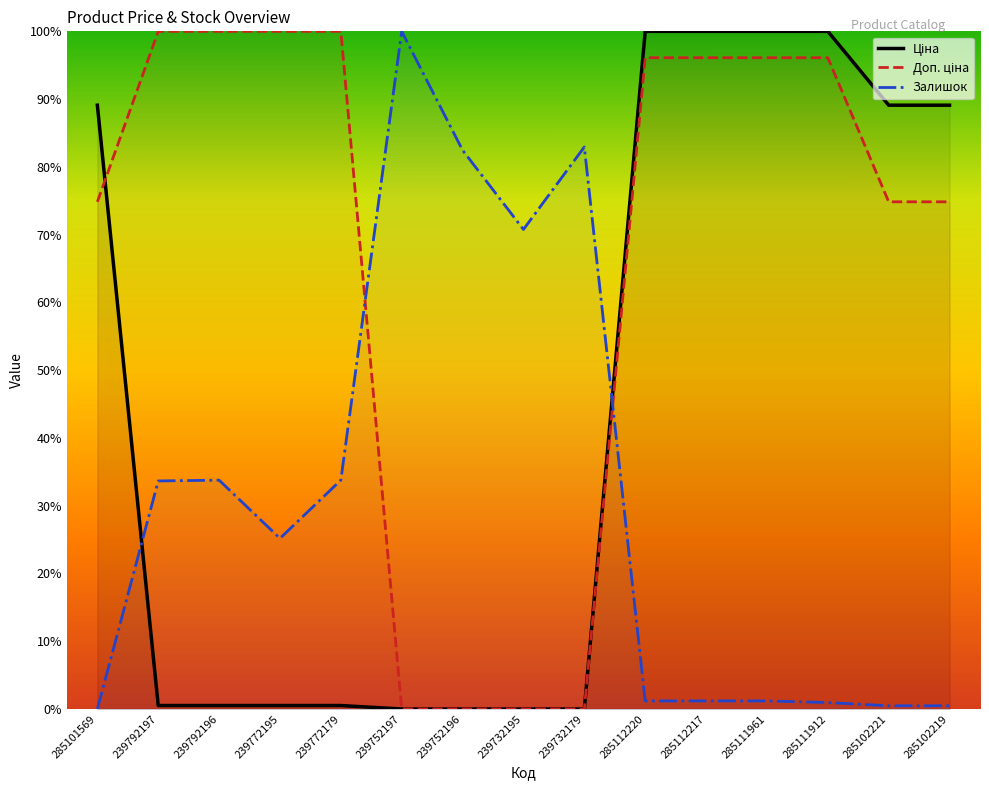

What is the difference between the second highest and second lowest values in the Доп. ціна series?

100.0